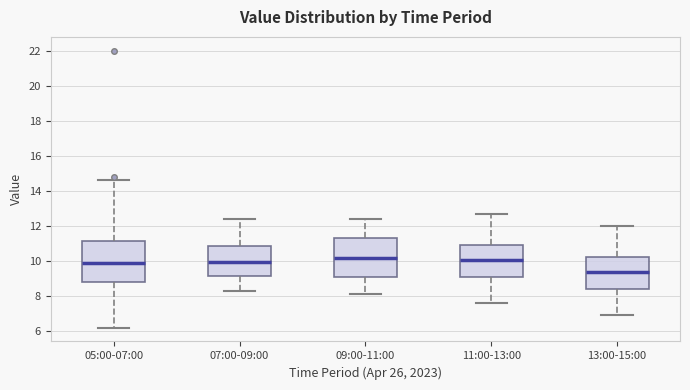

Where is the upper edge of the box for 11:00-13:00 on the y-axis? The values are not printed on the chart, so give them approximately, as read against the axis.

11.0